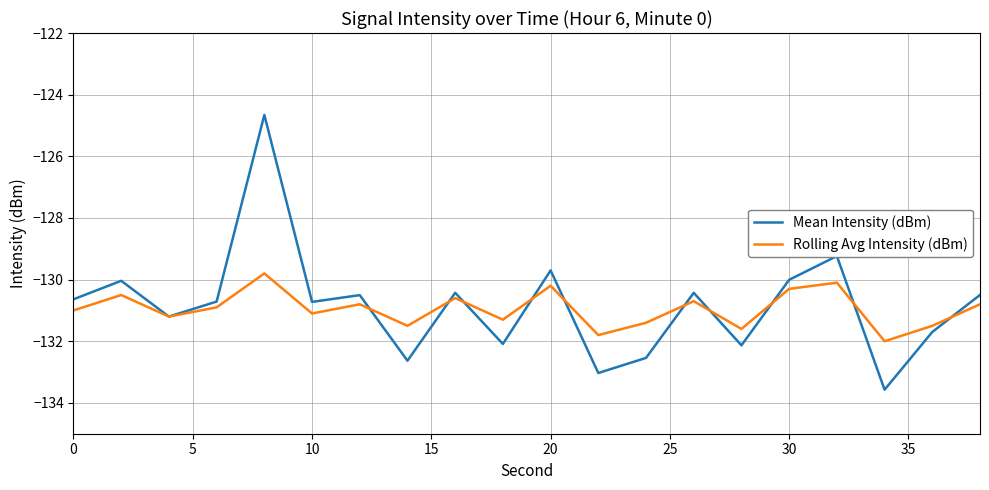

Which series has the widest spread of values?

Mean Intensity (dBm)